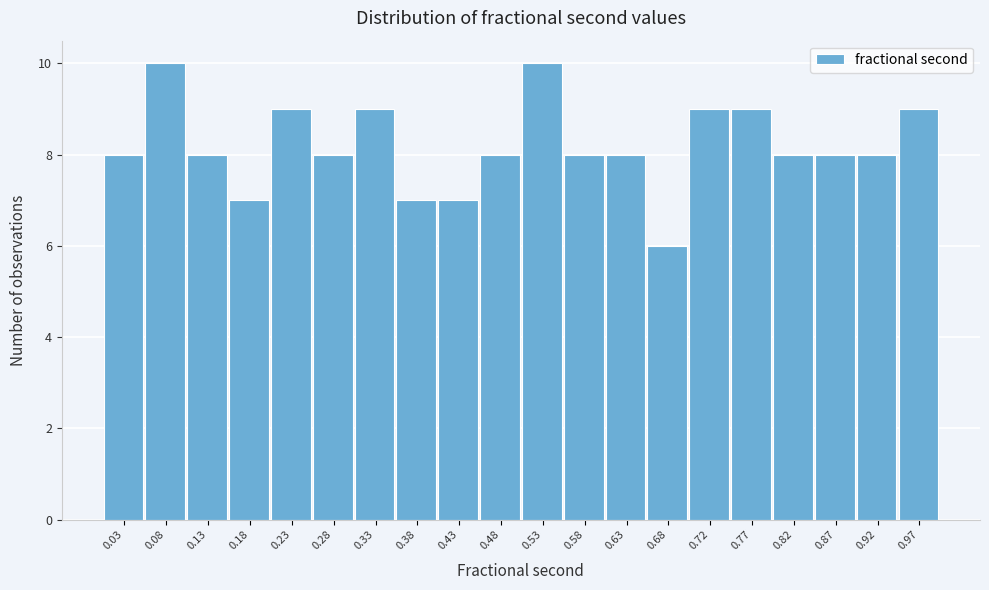

Reading left to right, list every bar in this chart as the range it spans on the x-axis followed by its height. Neither the bar edges nor the heights are printed on the chart, so give them approximately, as read against the axes.

0.005 to 0.055: 8
0.055 to 0.105: 10
0.105 to 0.155: 8
0.155 to 0.205: 7
0.205 to 0.255: 9
0.255 to 0.305: 8
0.305 to 0.355: 9
0.355 to 0.400: 7
0.400 to 0.450: 7
0.450 to 0.500: 8
0.500 to 0.550: 10
0.550 to 0.600: 8
0.600 to 0.650: 8
0.650 to 0.700: 6
0.700 to 0.750: 9
0.750 to 0.800: 9
0.800 to 0.850: 8
0.850 to 0.900: 8
0.900 to 0.950: 8
0.950 to 1.000: 9